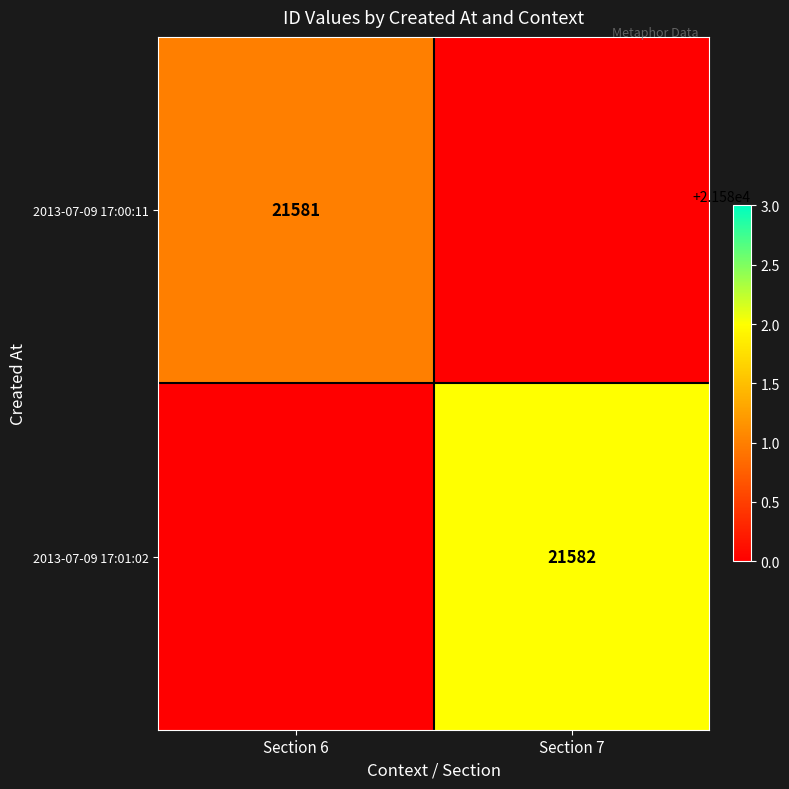

True or false: 2013-07-09 17:00:11 has a value of 30176 at Section 6.

False